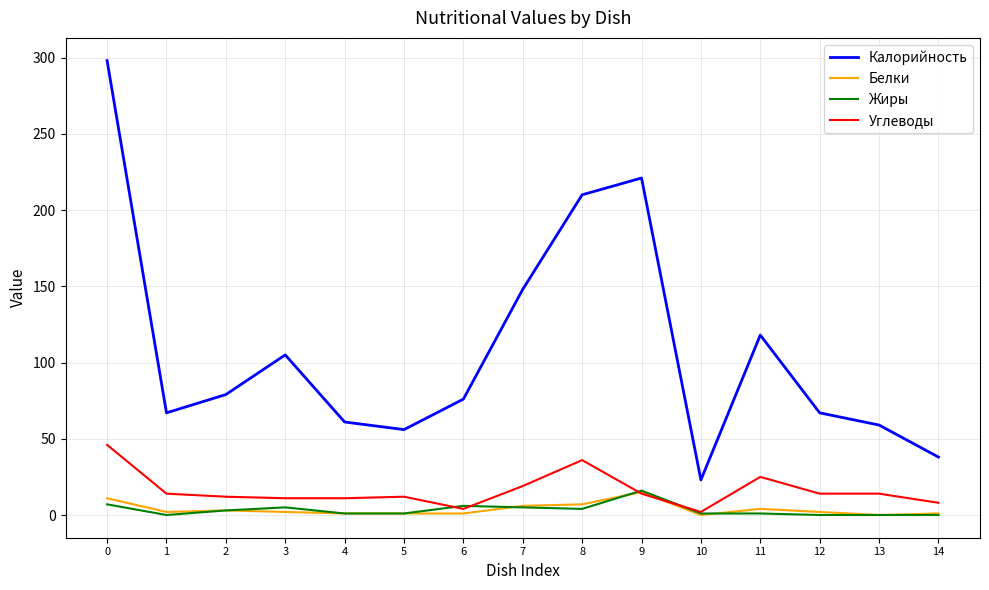

What is the difference between the highest and lowest values at 11?

117